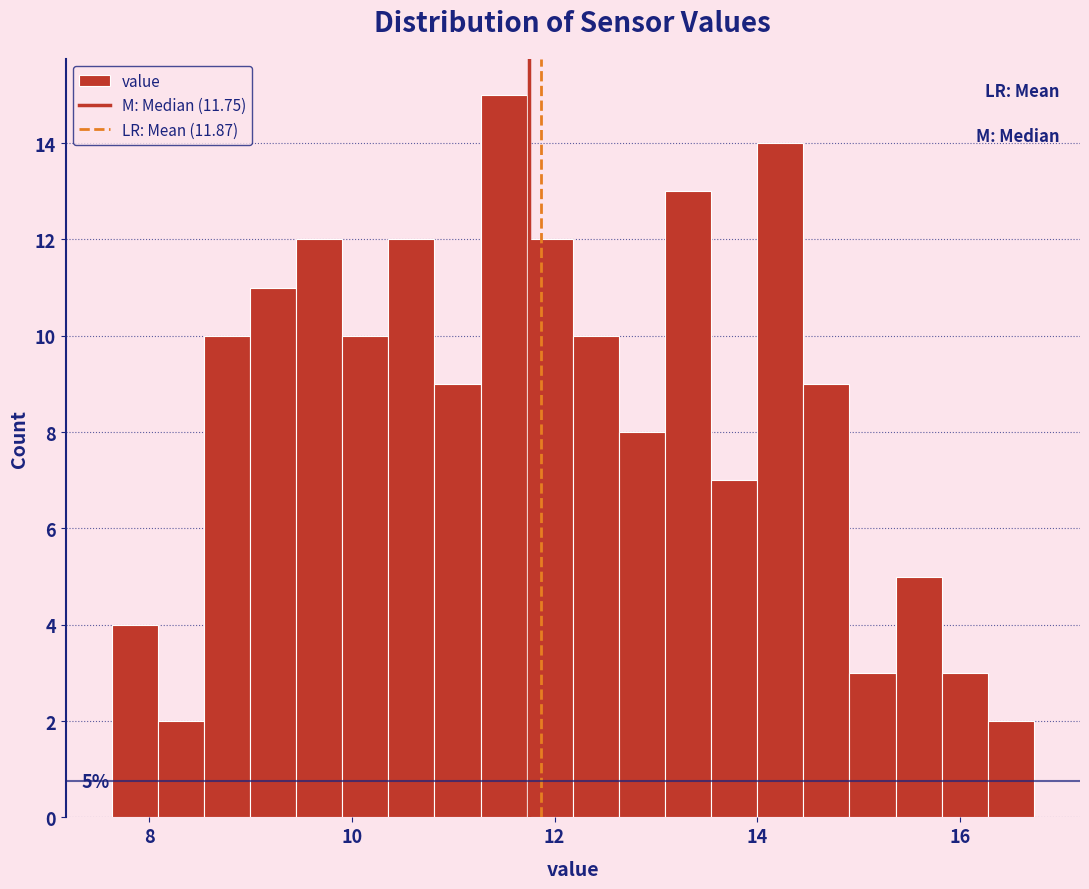

Read against the x-axis, roughly where is the centre of the tallest bar?

11.4